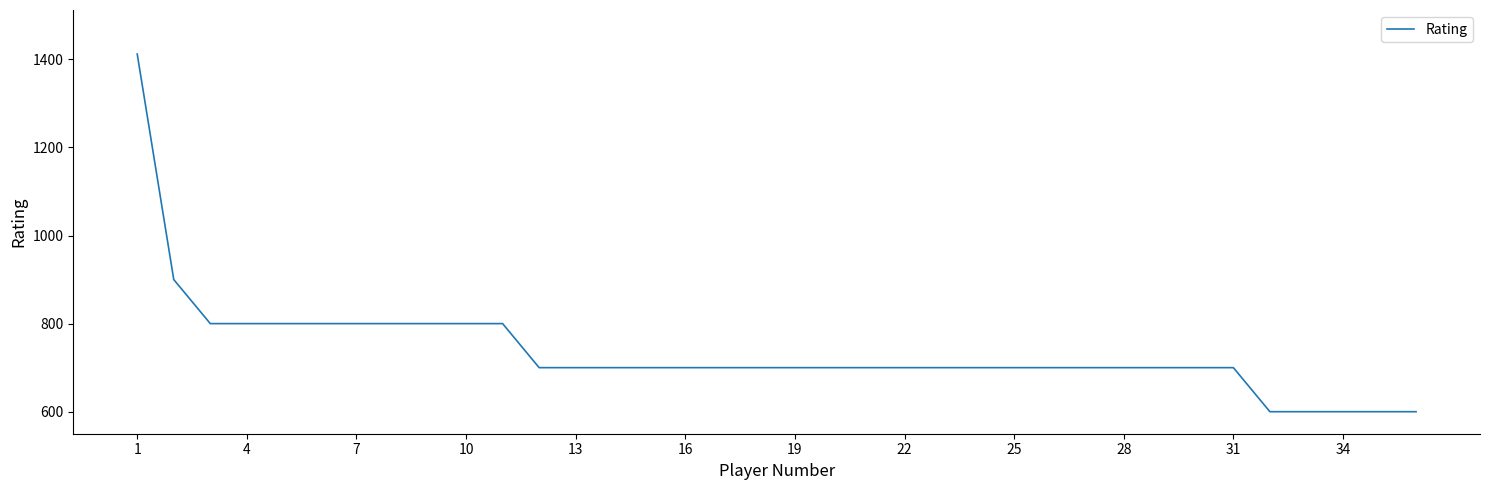

How many categories are shown in the chart?

36